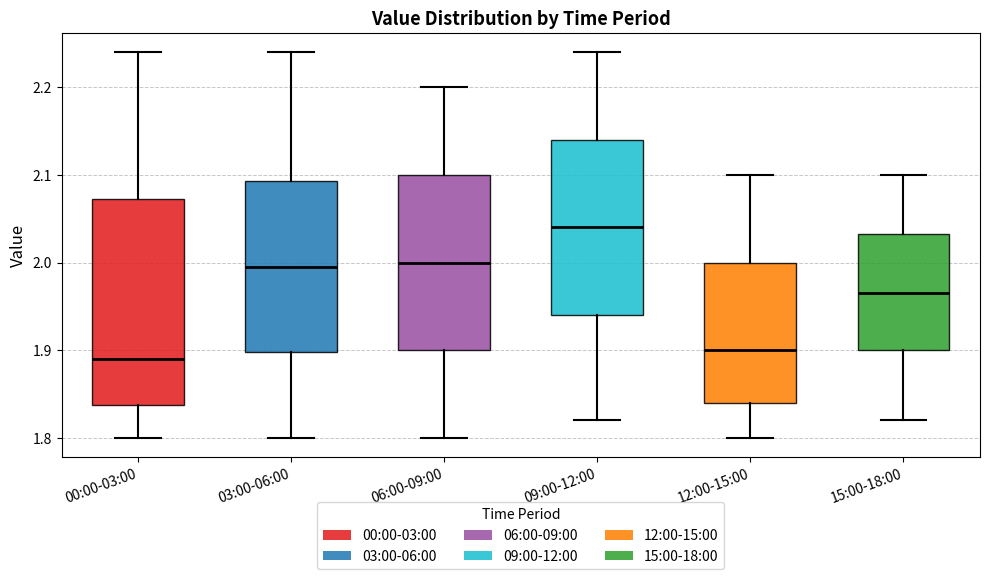

Reading left to right, transcribe this box plot: for each box, give where its median line is, the range the box spans, and where its two whiskers end, as read against the y-axis. The values are not printed on the chart, so give them approximately, as read against the axis.

00:00-03:00: median 1.89, box 1.84 to 2.07, whiskers 1.80 to 2.24
03:00-06:00: median 2.00, box 1.90 to 2.09, whiskers 1.80 to 2.24
06:00-09:00: median 2.00, box 1.90 to 2.10, whiskers 1.80 to 2.20
09:00-12:00: median 2.04, box 1.94 to 2.14, whiskers 1.82 to 2.24
12:00-15:00: median 1.90, box 1.84 to 2.00, whiskers 1.80 to 2.10
15:00-18:00: median 1.97, box 1.90 to 2.03, whiskers 1.82 to 2.10